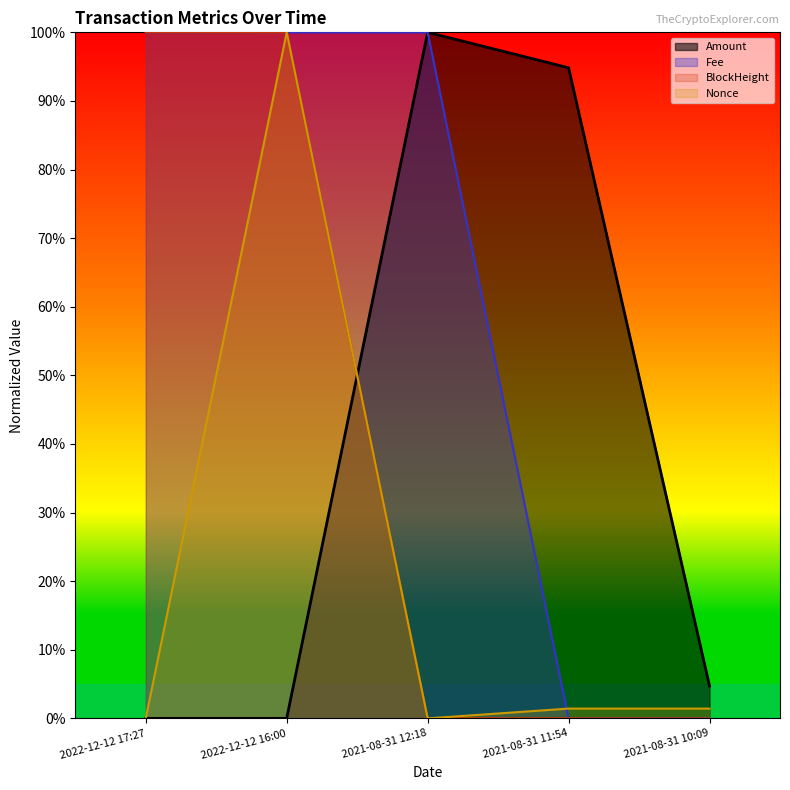

List the labels in order of Amount value, largest first.

2021-08-31 12:18, 2021-08-31 11:54, 2021-08-31 10:09, 2022-12-12 16:00, 2022-12-12 17:27